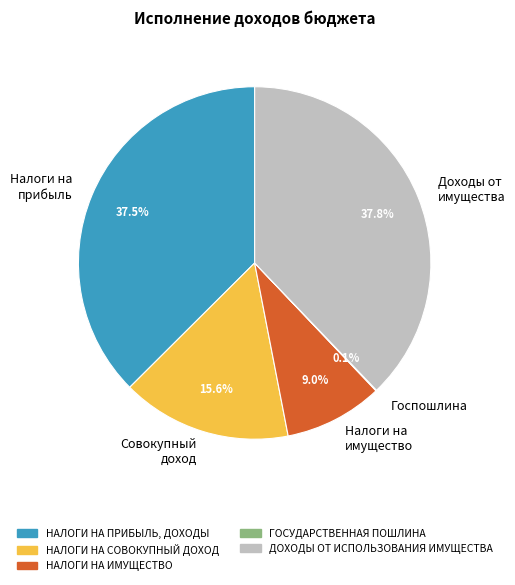

Does ДОХОДЫ ОТ ИСПОЛЬЗОВАНИЯ ИМУЩЕСТВА represent more than half of the total?

No